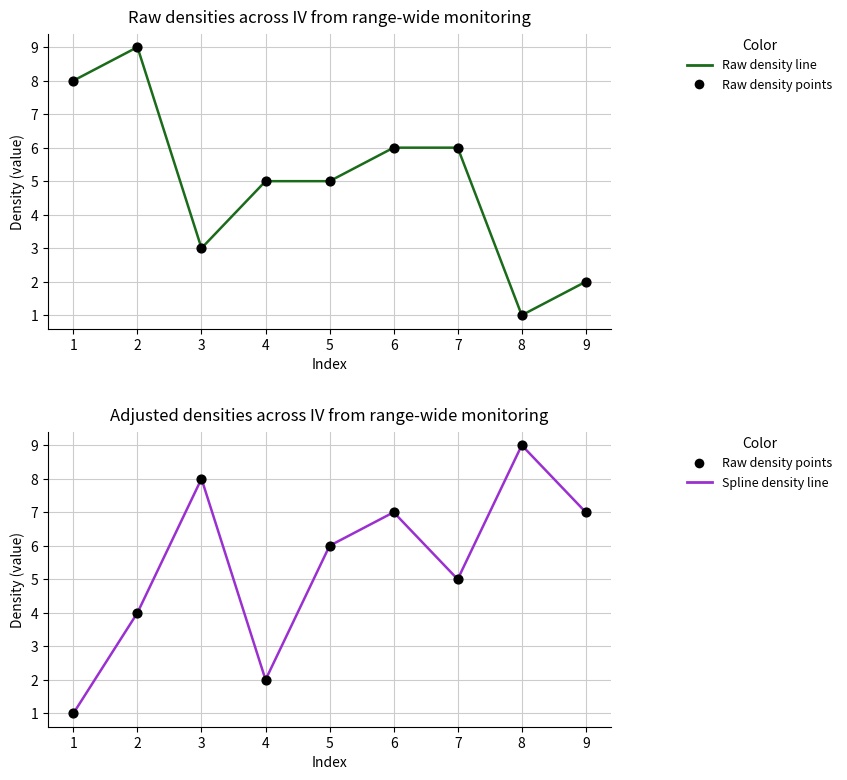

Which series reaches the maximum Y coordinate?

Raw density line